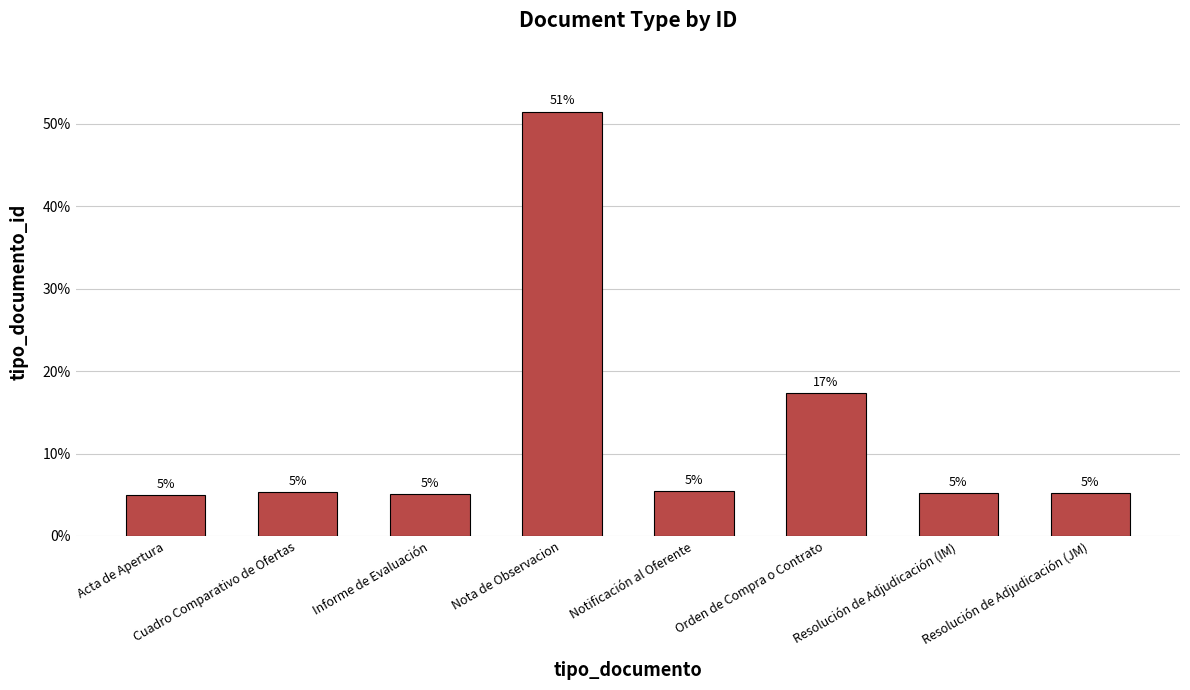

Does the chart contain stacked bars?

No